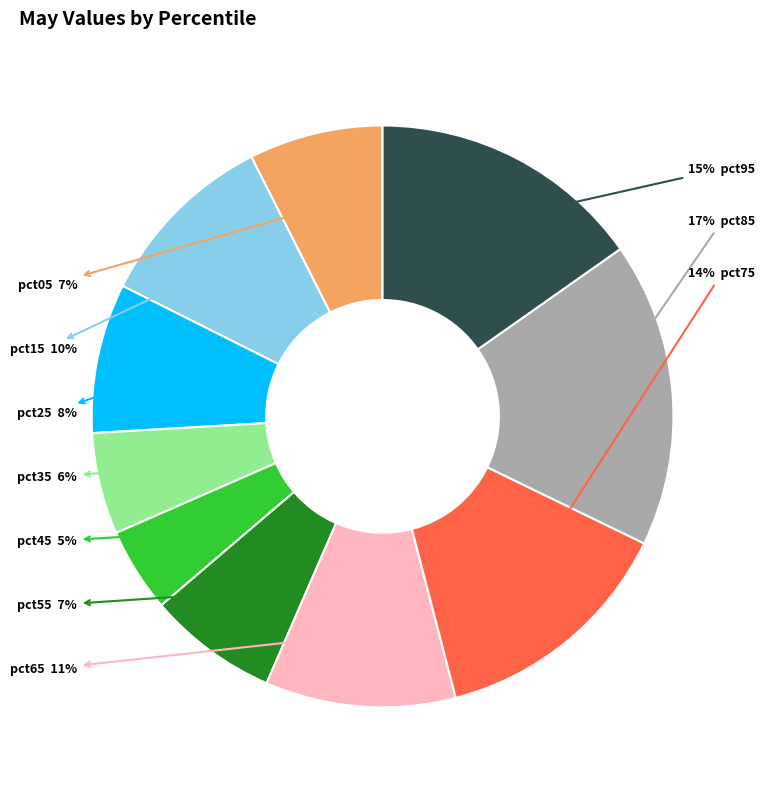

Is there any slice that represents more than half of the pie?

No